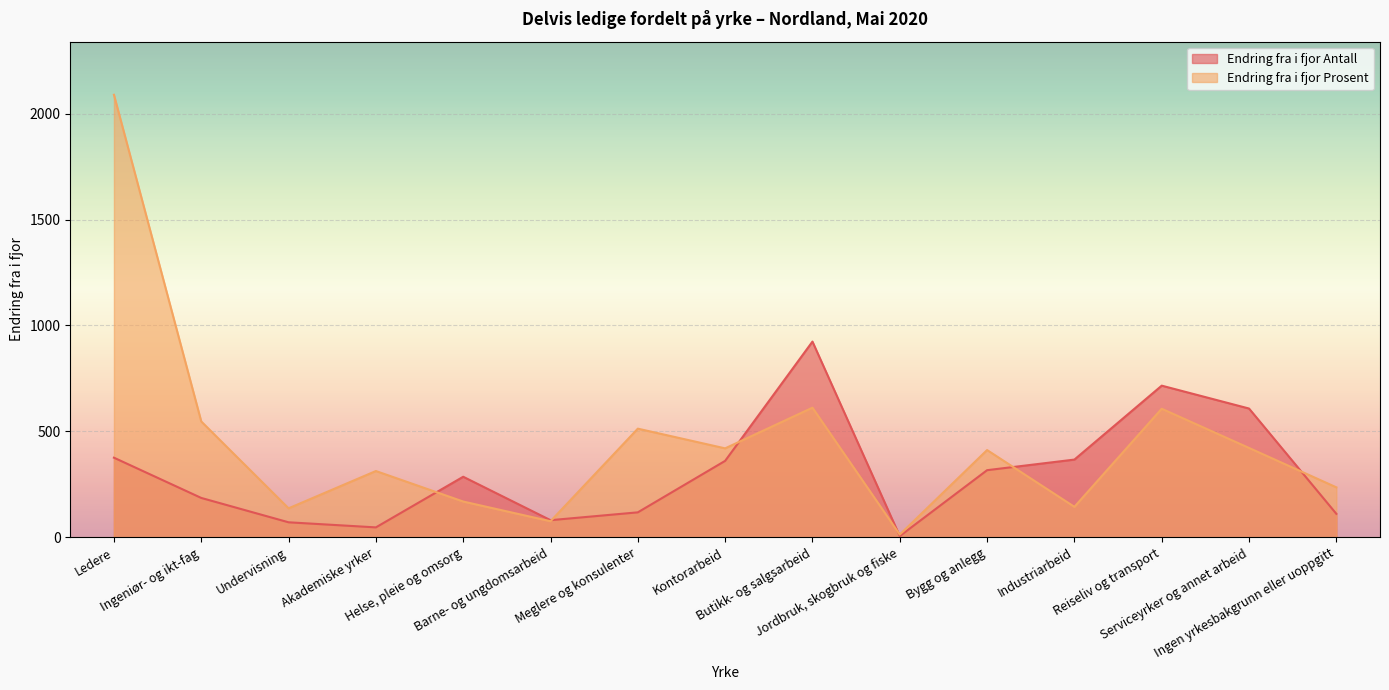

What is the lowest value of the Endring fra i fjor Antall series?

6